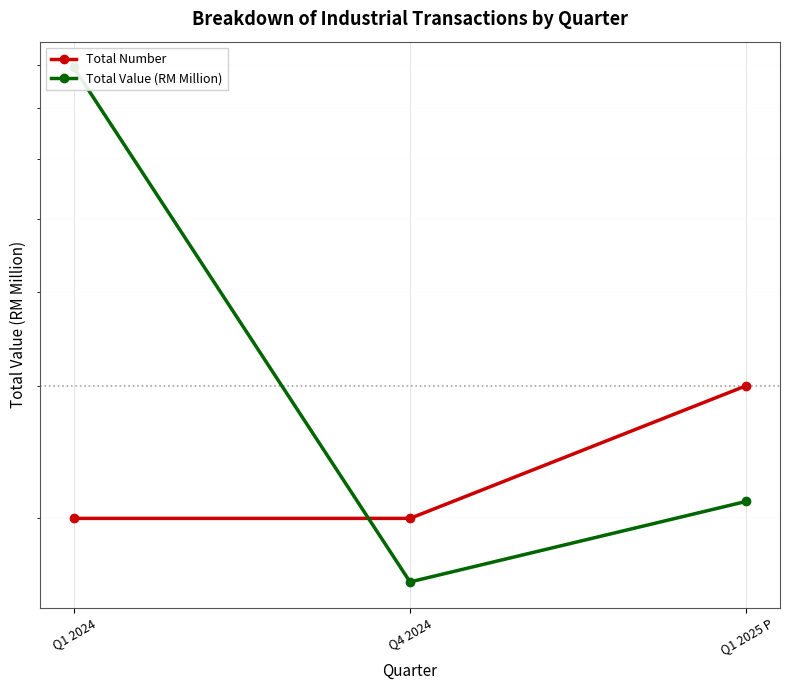

How many values in the Total Value (RM Million) series exceed 2?

2